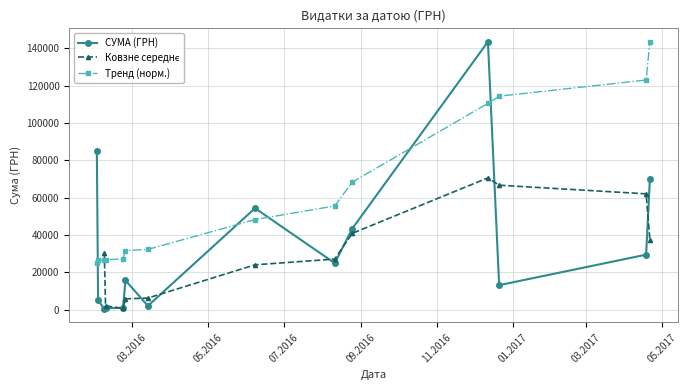

What is the change in value from 21.12.2016 to 09.02.2016?

-12800.0